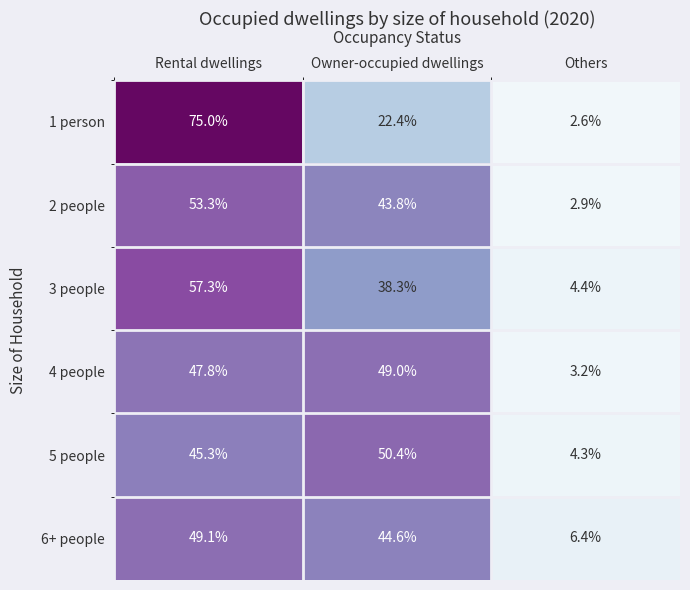

What is the minimum value shown in the chart?

2.6